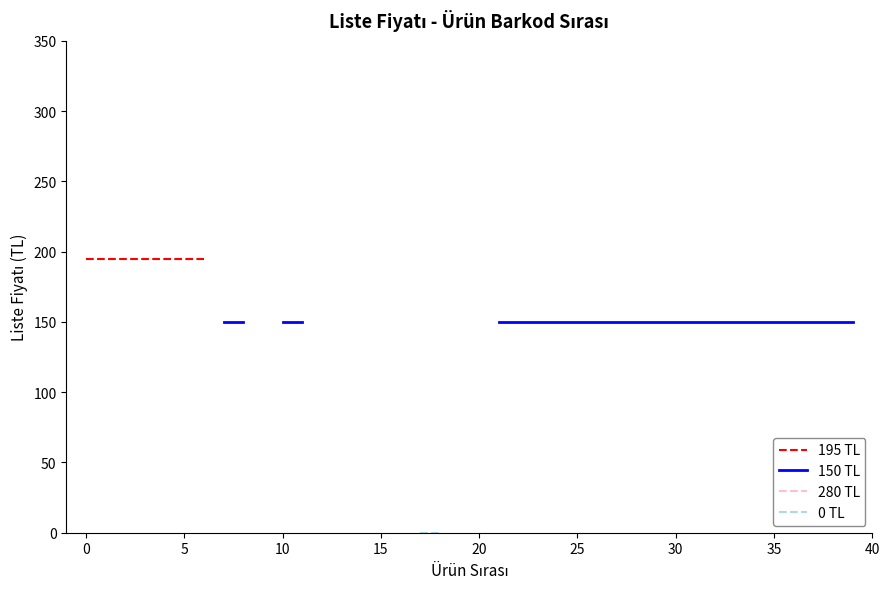

Does the chart display data point markers on the line(s)?

No